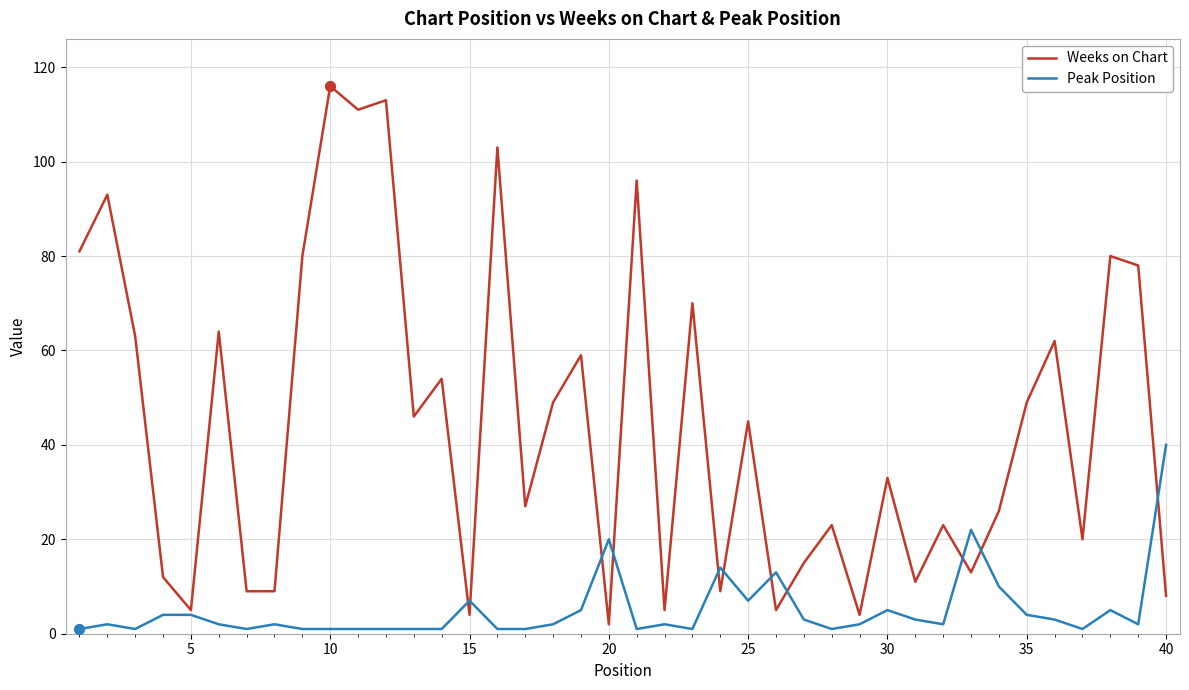

Which series has the largest total across all categories?

Weeks on Chart